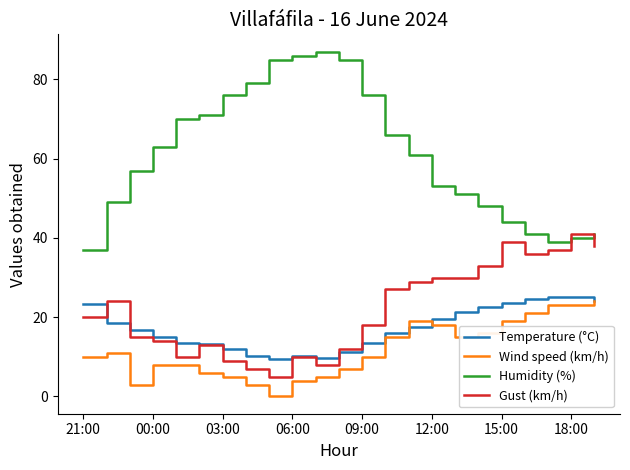

Does the chart have visible grid lines?

No